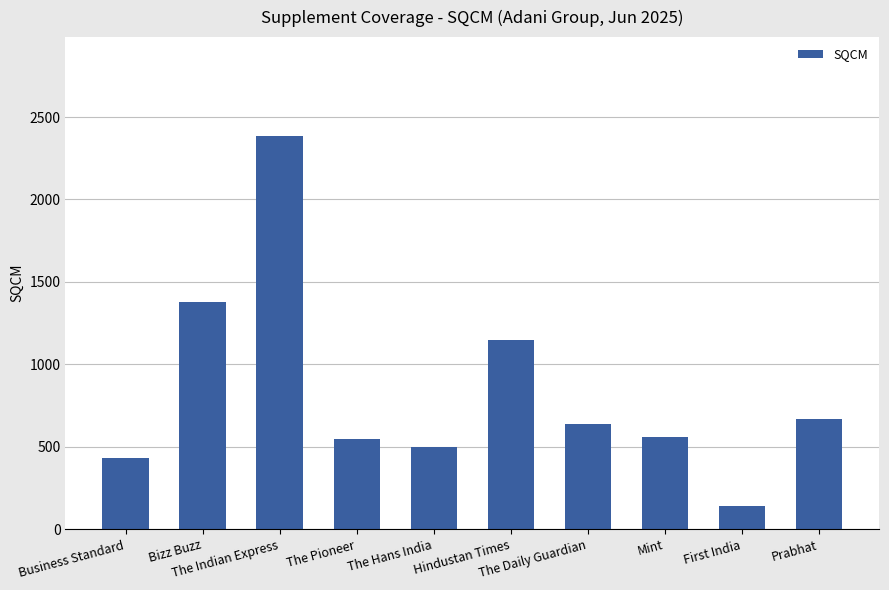

What is the label of the 10th bar from the right?

Business Standard